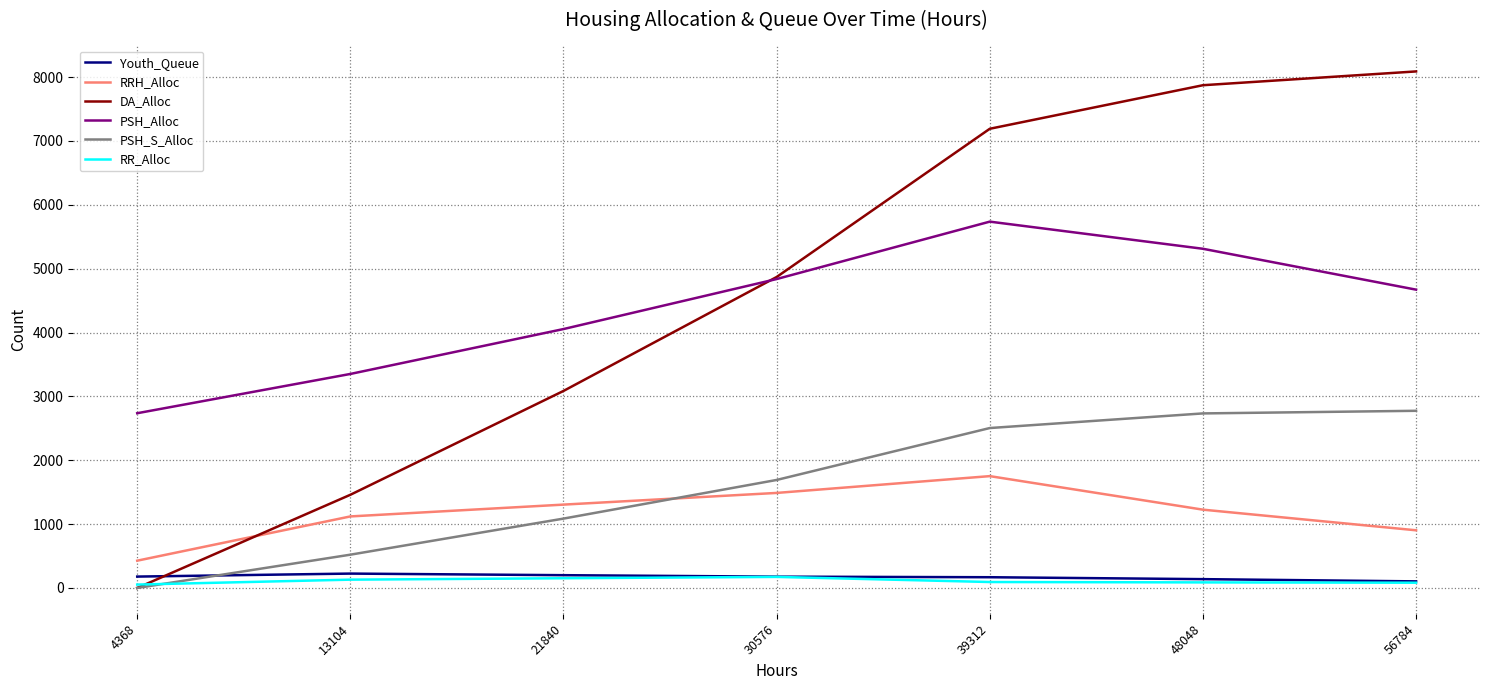

At which label is PSH_Alloc closest to 4236?

21840